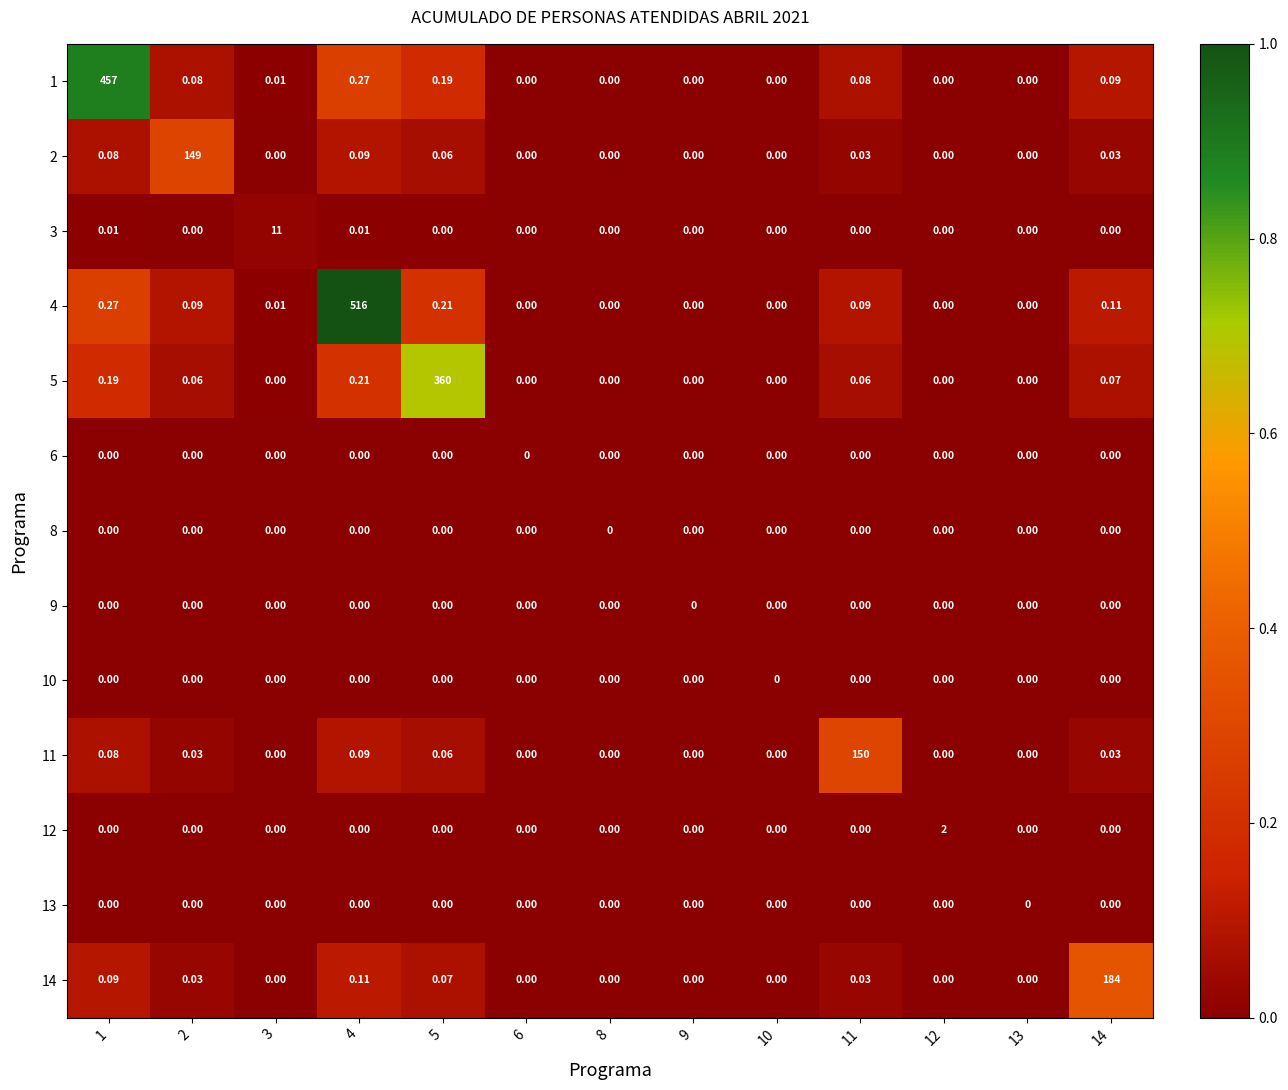

Count the number of data series in this chart.

13